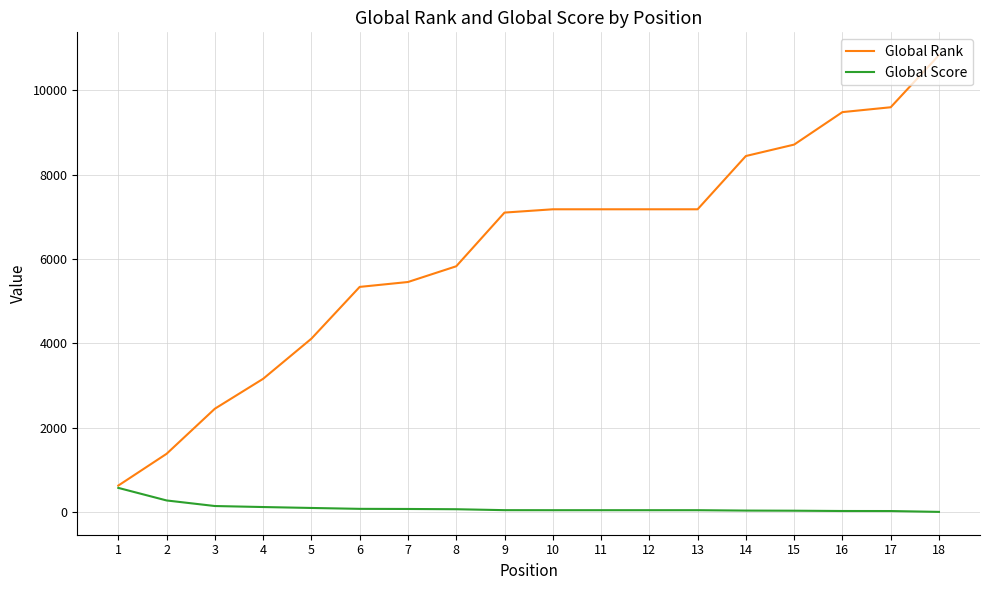

Which series changed the most between 1 and 17?

Global Rank